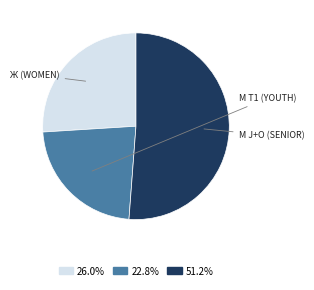

Is there any slice that represents more than half of the pie?

Yes